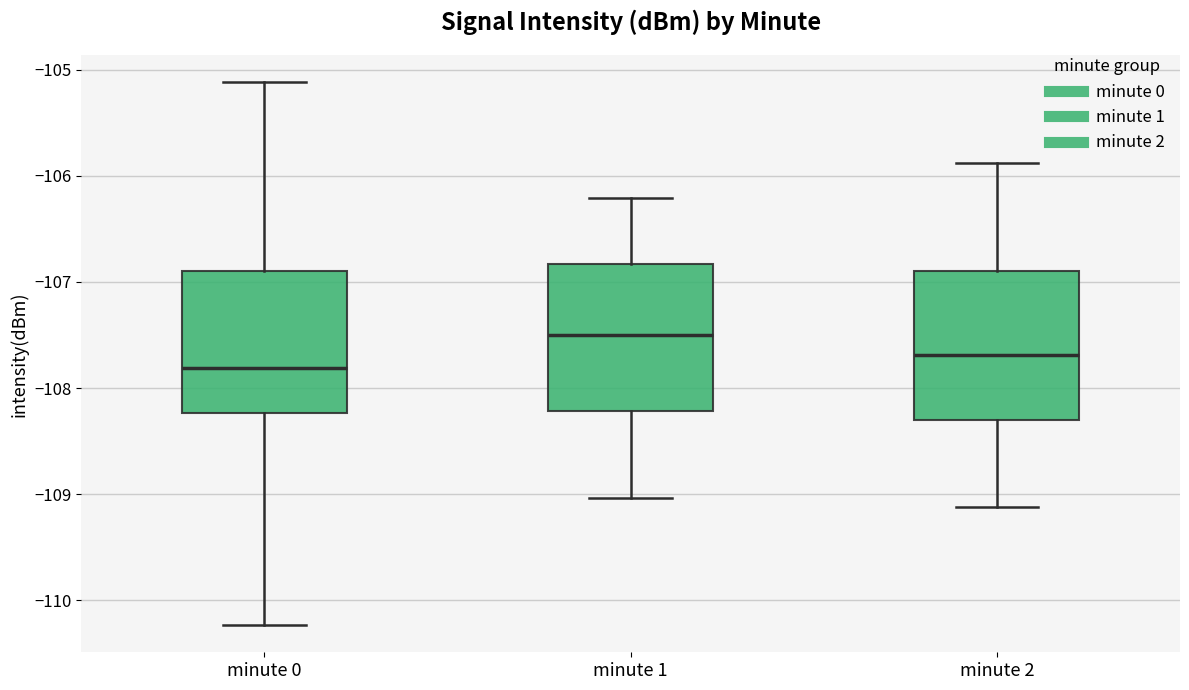

Reading left to right, transcribe this box plot: for each box, give where its median line is, the range the box spans, and where its two whiskers end, as read against the y-axis. The values are not printed on the chart, so give them approximately, as read against the axis.

minute 0: median -107.8, box -108.2 to -106.9, whiskers -110.2 to -105.1
minute 1: median -107.5, box -108.2 to -106.8, whiskers -109.0 to -106.2
minute 2: median -107.7, box -108.3 to -106.9, whiskers -109.1 to -105.9